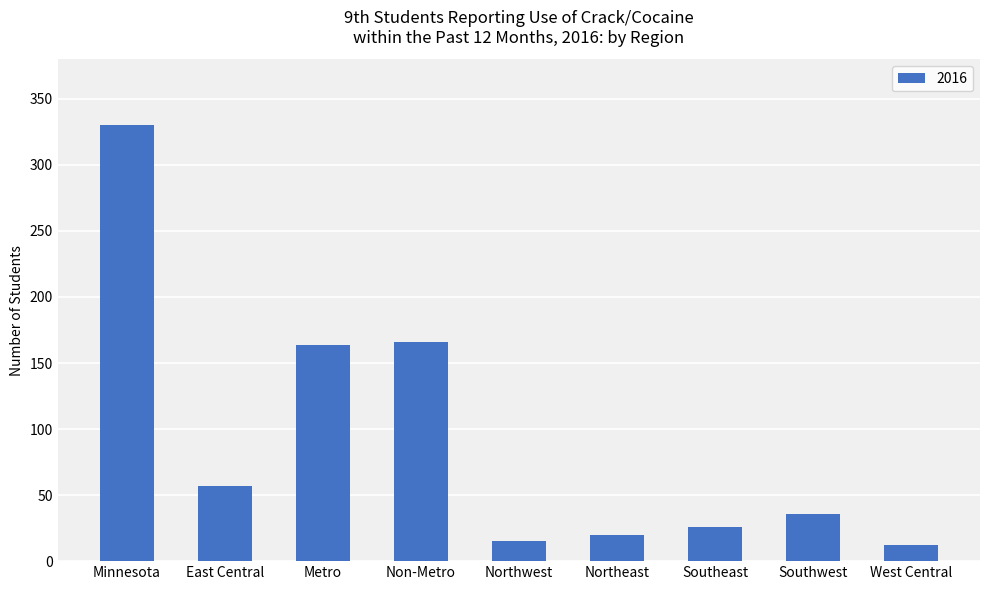

What is the label of the 6th bar from the left?

Northeast